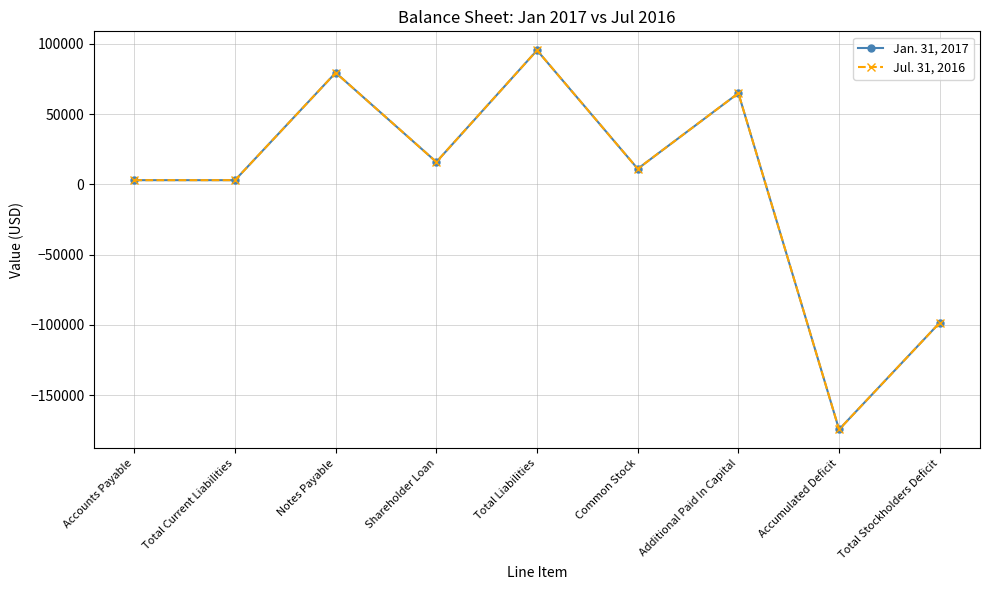

True or false: Jul. 31, 2016 and Jan. 31, 2017 intersect in this chart.

False